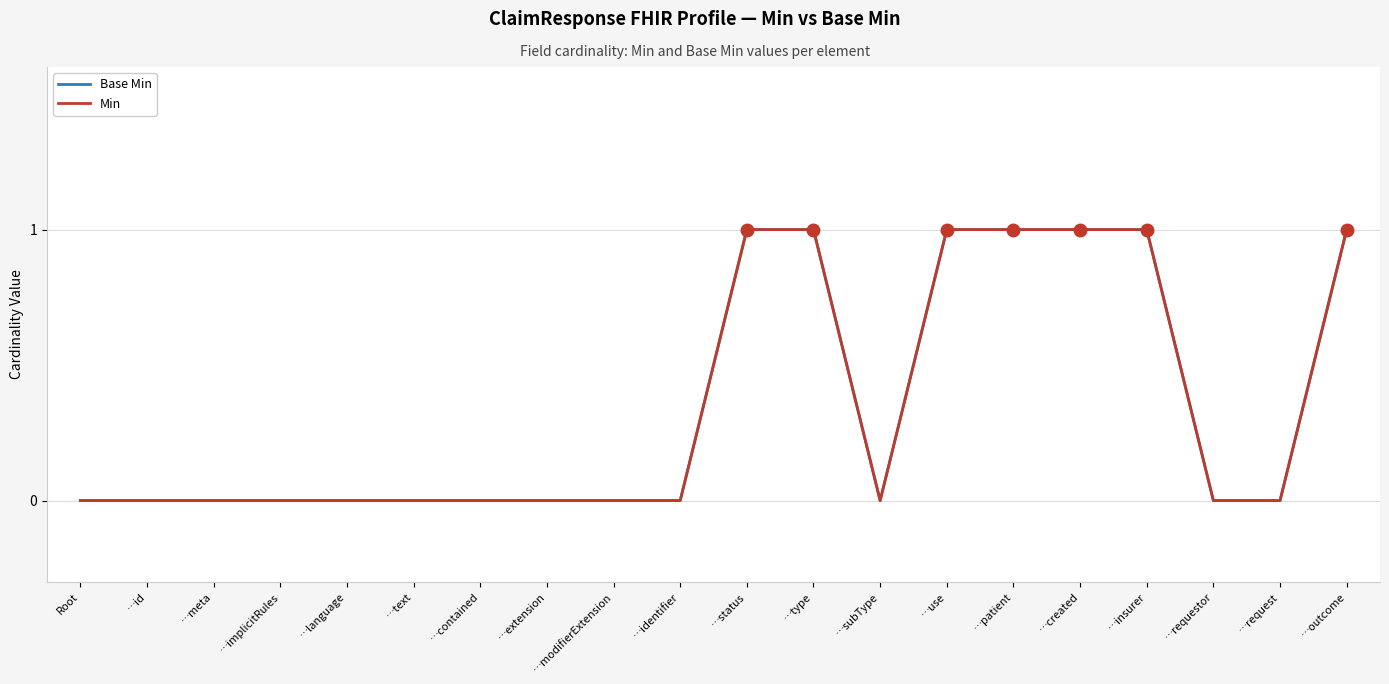

Which series has the largest total across all categories?

Base Min